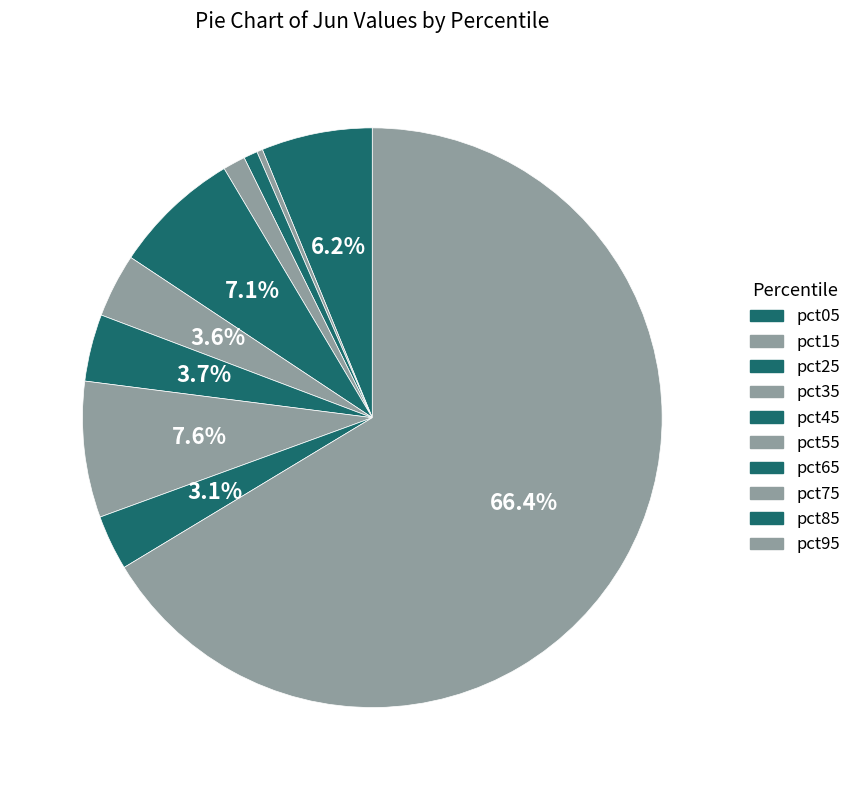

To the nearest percent, what is the difference between the largest and smallest slice percentages?

66%